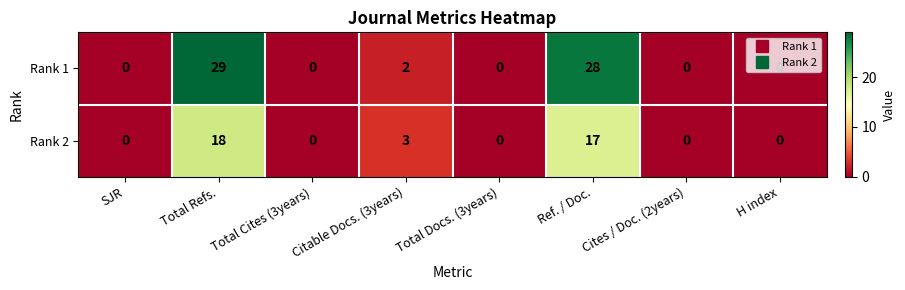

Rank the series by their maximum value, from highest to lowest.

Rank 1, Rank 2